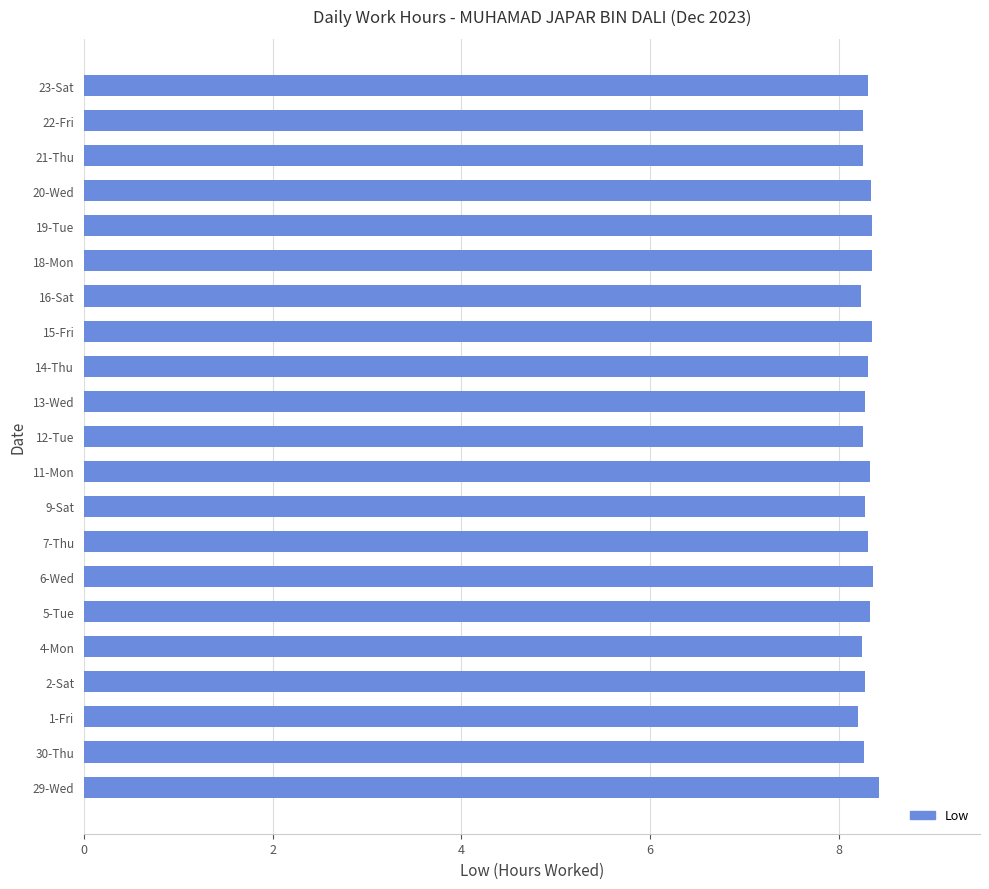

What is the ratio of the value at 22-Fri to the value at 20-Wed?

1.0